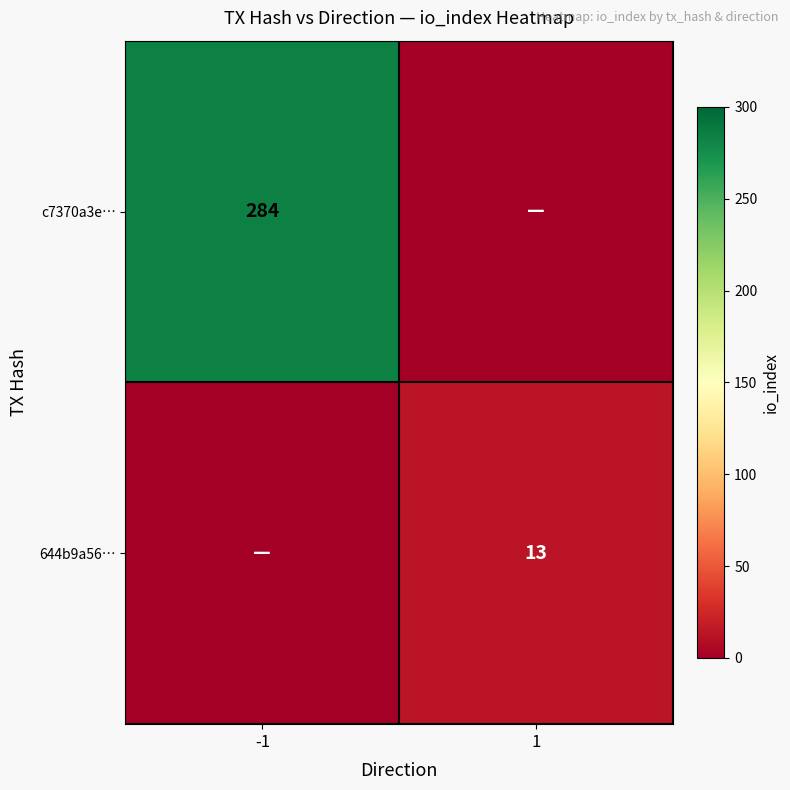

The 644b9a56… series shows 5 at 1. True or false?

False